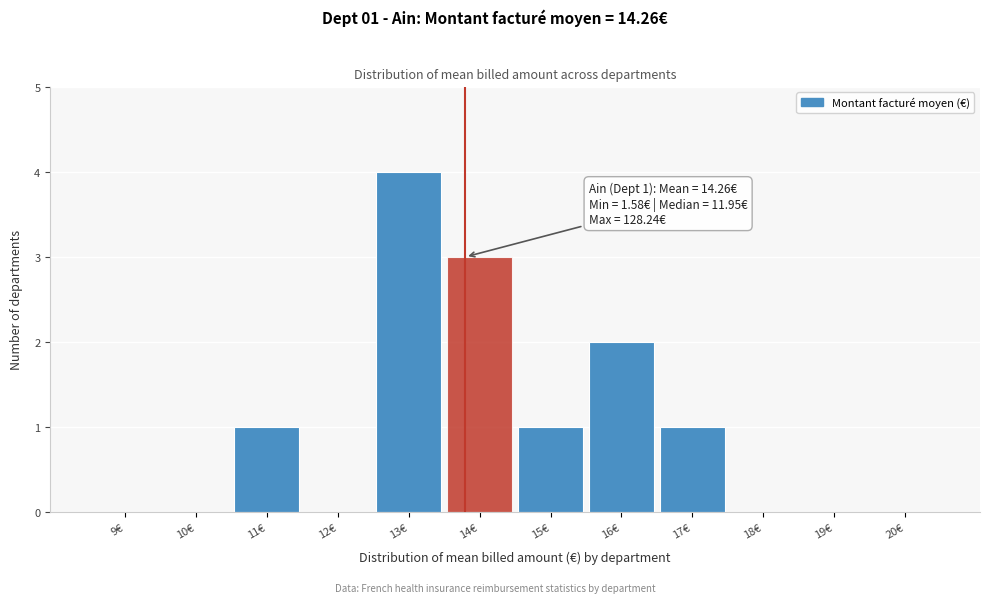

Reading left to right, transcribe all the data shown in this chart.

9€=0	10€=0	11€=1	12€=0	13€=4	14€=3	15€=1	16€=2	17€=1	18€=0	19€=0	20€=0